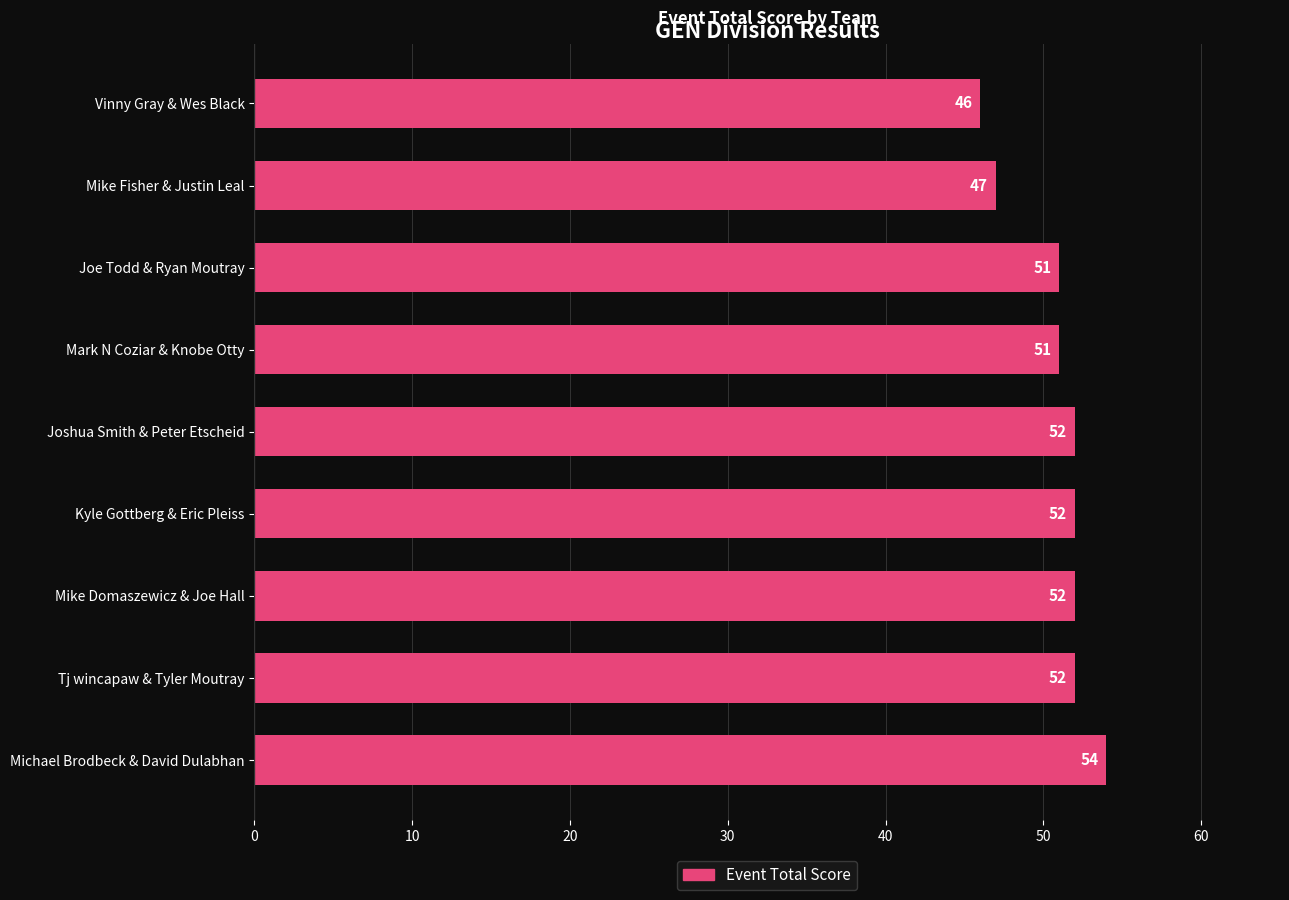

Count the values in the range 51 to 52.

6